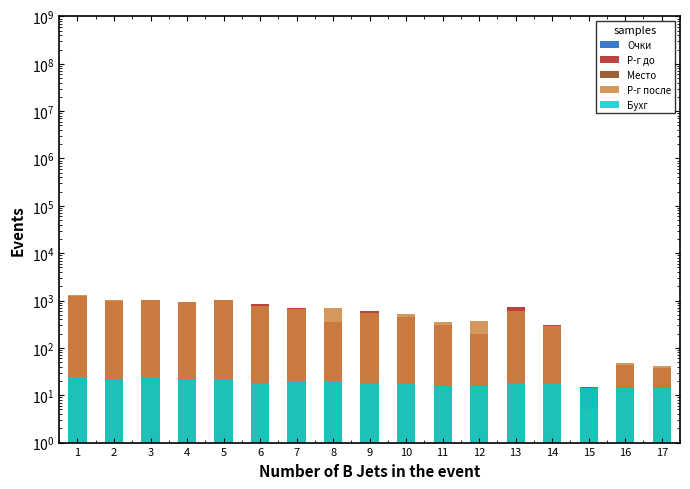

What is the spread (max minus min) of values at 6?

827.0